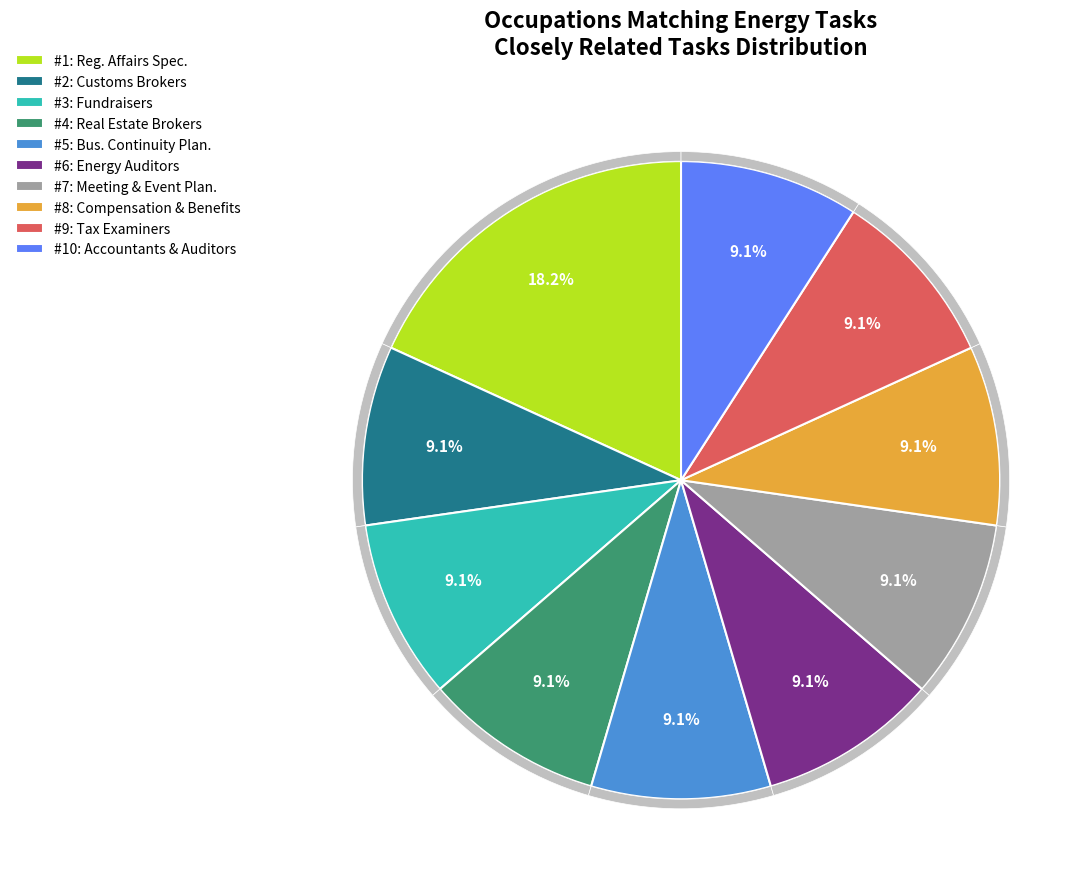

Approximately how many times larger is the value at Tax Examiners and Collectors compared to Compensation, Benefits, and Job Analysis?

1.0